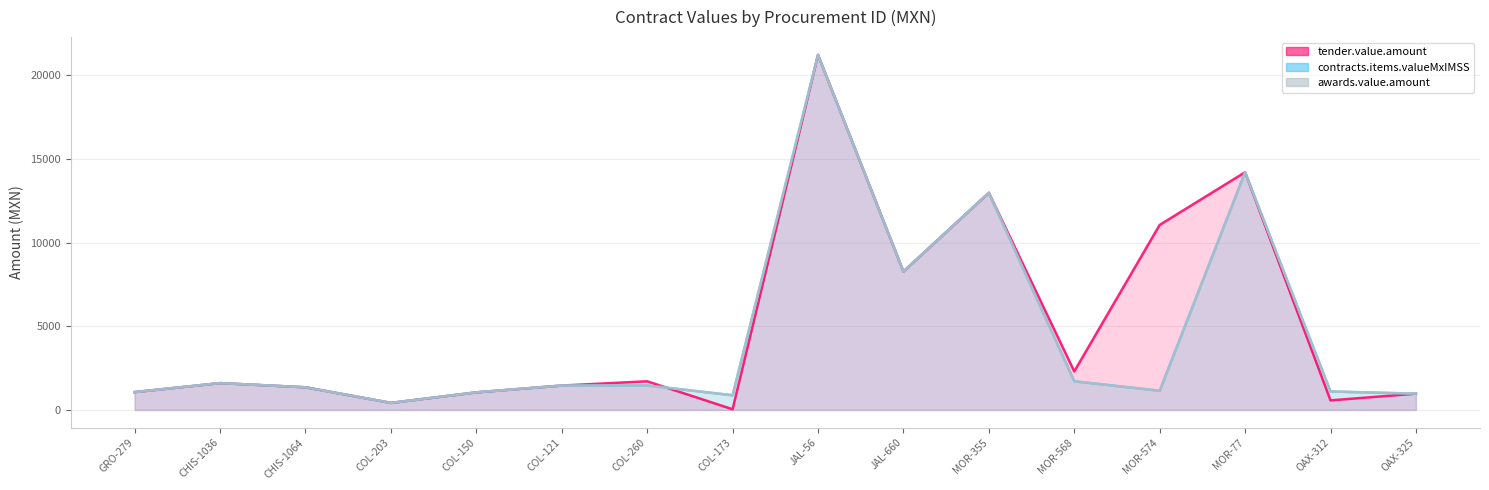

Reading right to left, what are all the values shown in this chart?

tender.value.amount: 972.0	570.0	14197.7	11052.0	2301.0	12970.7	8268.0	21210.0	40.0	1710.0	1456.0	1050.0	420.0	1352.2	1602.6	1064.0
contracts.items.valueMxIMSS: 972.0	1101.6	14197.7	1144.0	1713.0	12970.7	8268.0	21210.0	875.8	1463.0	1456.0	1050.0	420.0	1352.2	1602.6	1064.0
awards.value.amount: 972.0	1101.6	14197.7	1144.0	1713.0	12970.7	8268.0	21210.0	875.8	1463.0	1456.0	1050.0	420.0	1352.2	1602.6	1064.0